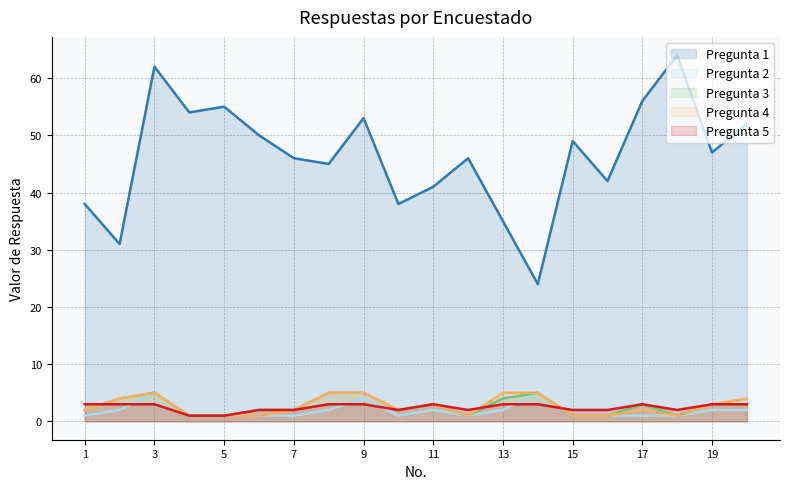

What is the value of the Pregunta 4 point at the 3rd from the left?

5